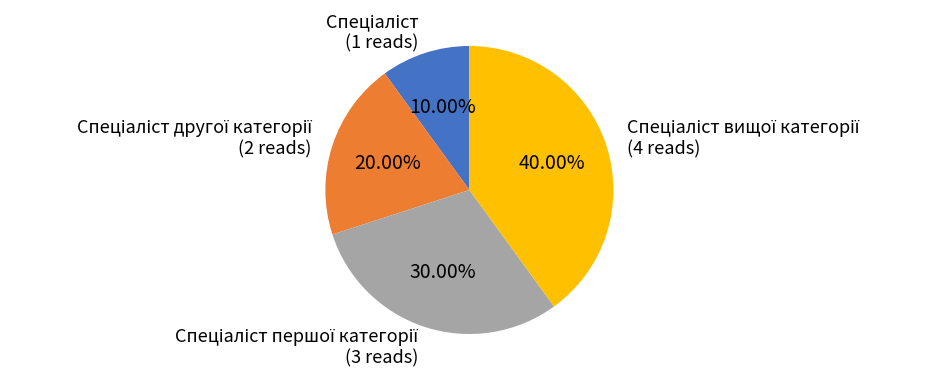

Is there a majority slice in this chart?

No